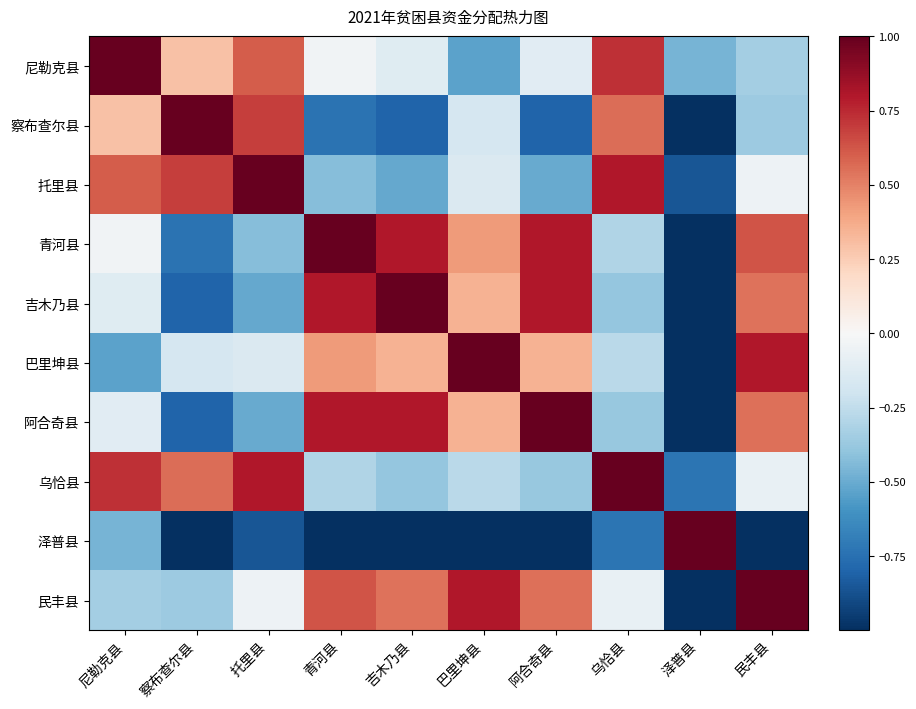

Reading left to right, extract all data points from this chart.

尼勒克县: 尼勒克县=1.0	察布查尔县=0.3	托里县=0.6	青河县=-0.0	吉木乃县=-0.1	巴里坤县=-0.5	阿合奇县=-0.1	乌恰县=0.7	泽普县=-0.5	民丰县=-0.3
察布查尔县: 尼勒克县=0.3	察布查尔县=1.0	托里县=0.7	青河县=-0.7	吉木乃县=-0.8	巴里坤县=-0.2	阿合奇县=-0.8	乌恰县=0.6	泽普县=-1.0	民丰县=-0.4
托里县: 尼勒克县=0.6	察布查尔县=0.7	托里县=1.0	青河县=-0.4	吉木乃县=-0.5	巴里坤县=-0.1	阿合奇县=-0.5	乌恰县=0.8	泽普县=-0.9	民丰县=-0.1
青河县: 尼勒克县=-0.0	察布查尔县=-0.7	托里县=-0.4	青河县=1.0	吉木乃县=0.8	巴里坤县=0.4	阿合奇县=0.8	乌恰县=-0.3	泽普县=-1.0	民丰县=0.6
吉木乃县: 尼勒克县=-0.1	察布查尔县=-0.8	托里县=-0.5	青河县=0.8	吉木乃县=1.0	巴里坤县=0.3	阿合奇县=0.8	乌恰县=-0.4	泽普县=-1.0	民丰县=0.5
巴里坤县: 尼勒克县=-0.5	察布查尔县=-0.2	托里县=-0.1	青河县=0.4	吉木乃县=0.3	巴里坤县=1.0	阿合奇县=0.4	乌恰县=-0.3	泽普县=-1.0	民丰县=0.8
阿合奇县: 尼勒克县=-0.1	察布查尔县=-0.8	托里县=-0.5	青河县=0.8	吉木乃县=0.8	巴里坤县=0.4	阿合奇县=1.0	乌恰县=-0.4	泽普县=-1.0	民丰县=0.5
乌恰县: 尼勒克县=0.7	察布查尔县=0.6	托里县=0.8	青河县=-0.3	吉木乃县=-0.4	巴里坤县=-0.3	阿合奇县=-0.4	乌恰县=1.0	泽普县=-0.7	民丰县=-0.1
泽普县: 尼勒克县=-0.5	察布查尔县=-1.0	托里县=-0.9	青河县=-1.0	吉木乃县=-1.0	巴里坤县=-1.0	阿合奇县=-1.0	乌恰县=-0.7	泽普县=1.0	民丰县=-1.0
民丰县: 尼勒克县=-0.3	察布查尔县=-0.4	托里县=-0.1	青河县=0.6	吉木乃县=0.5	巴里坤县=0.8	阿合奇县=0.5	乌恰县=-0.1	泽普县=-1.0	民丰县=1.0